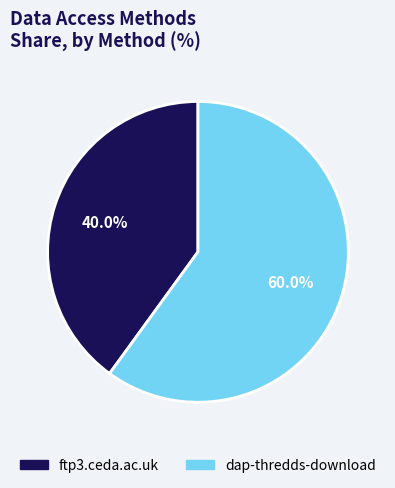

True or false: dap-thredds-download accounts for 60% of the total.

True